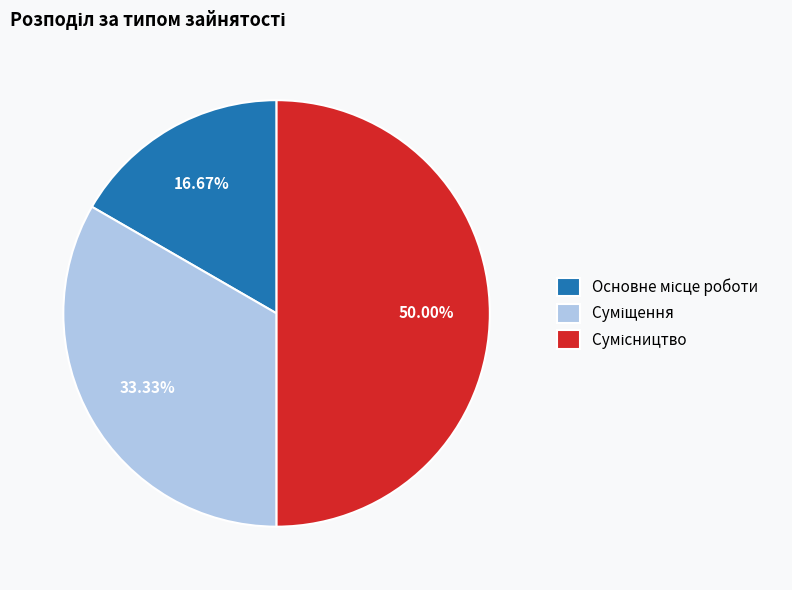

How many segments does this pie chart have?

3